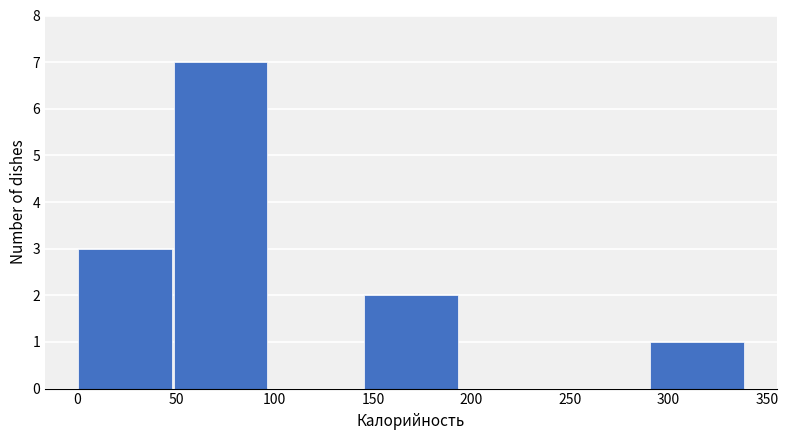

Which range on the x-axis has the tallest bar?

50 to 95